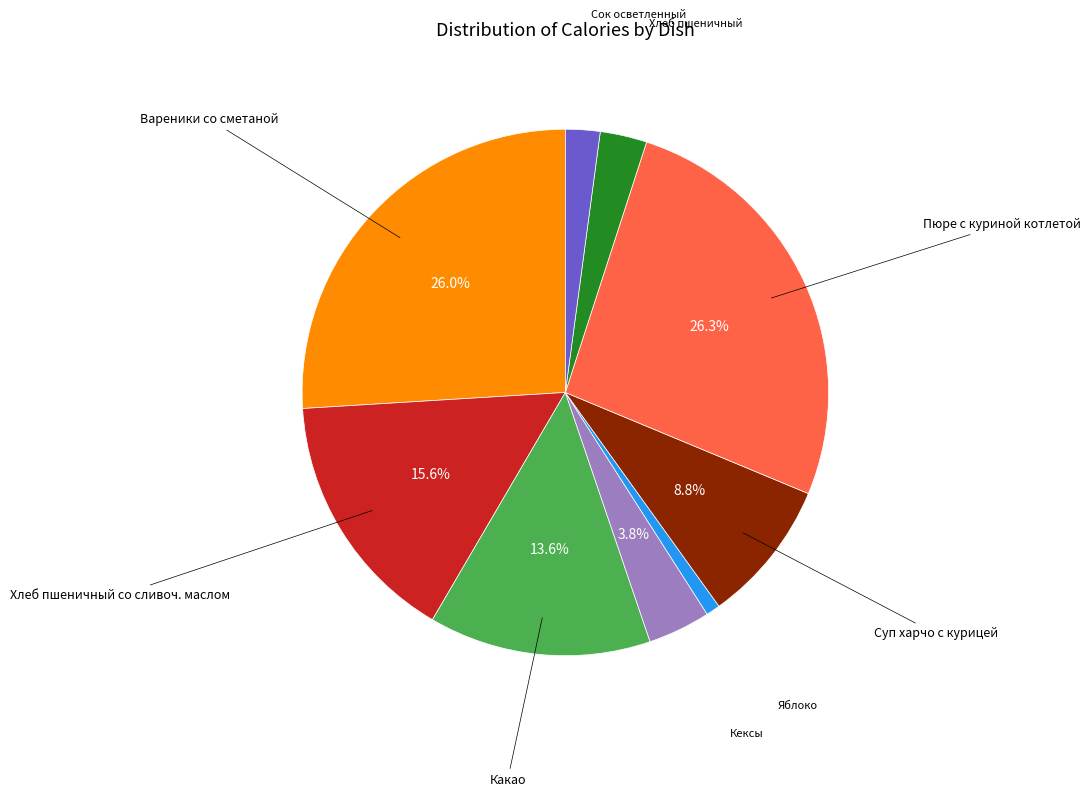

Is there any slice that represents more than half of the pie?

No